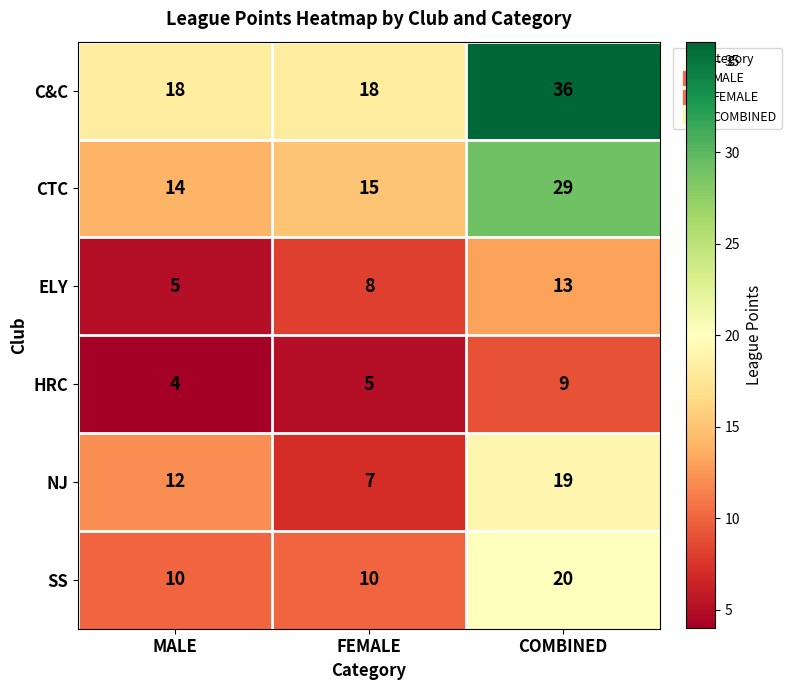

What is the smallest value displayed?

4